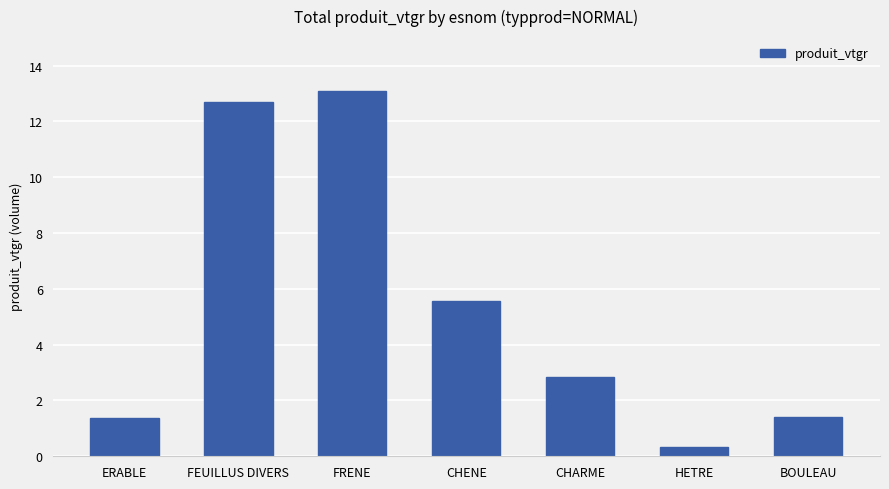

At which category does the chart reach its peak across all series?

FRENE